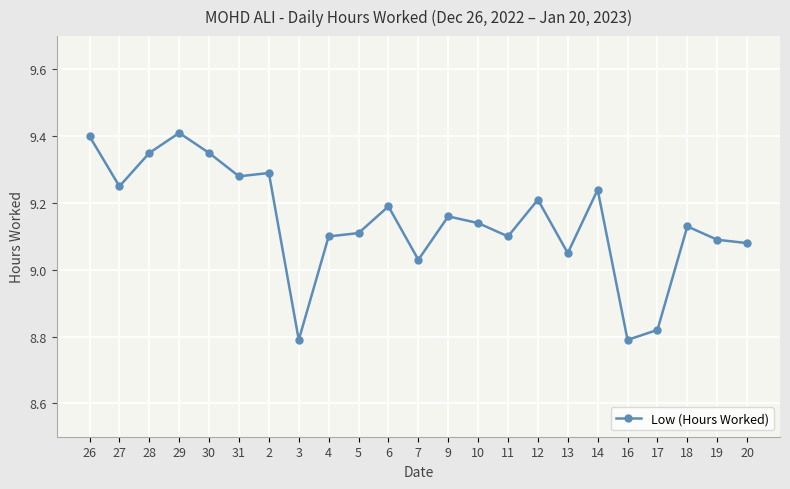

The chart shows a value of 4.7 at 14. True or false?

False